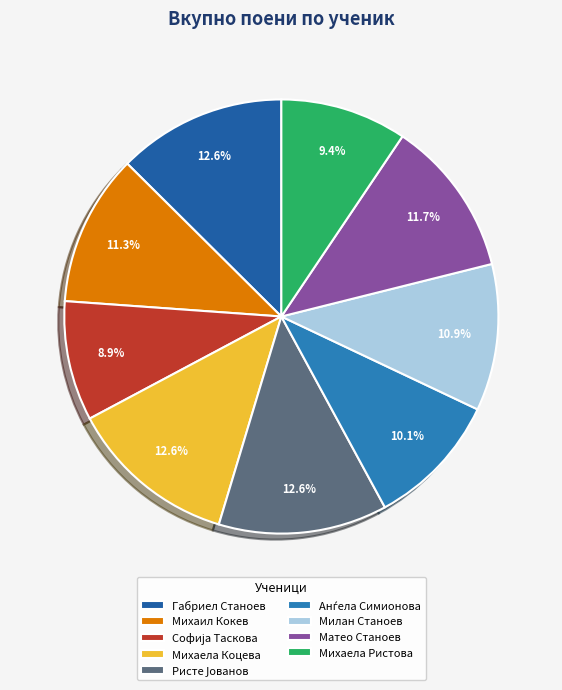

How many segments does this pie chart have?

9